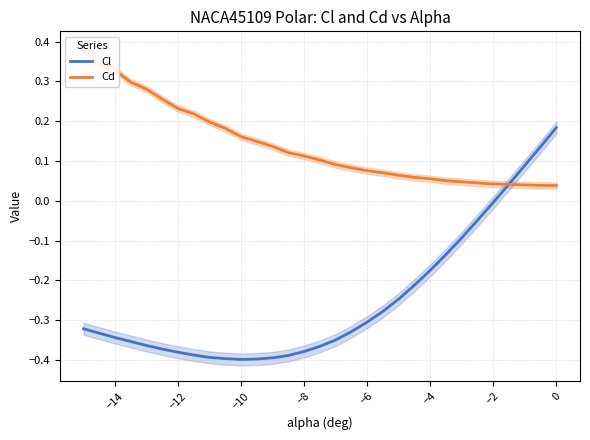

Reading right to left, transcribe all the data shown in this chart.

Cl: 0.2	0.1	0.1	0.0	-0.0	-0.0	-0.1	-0.1	-0.2	-0.2	-0.2	-0.3	-0.3	-0.3	-0.3	-0.4	-0.4	-0.4	-0.4	-0.4	-0.4	-0.4	-0.4	-0.4	-0.4	-0.4	-0.4	-0.4	-0.3	-0.3	-0.3
Cd: 0.0	0.0	0.0	0.0	0.0	0.0	0.0	0.1	0.1	0.1	0.1	0.1	0.1	0.1	0.1	0.1	0.1	0.1	0.1	0.1	0.2	0.2	0.2	0.2	0.2	0.3	0.3	0.3	0.3	0.3	0.4